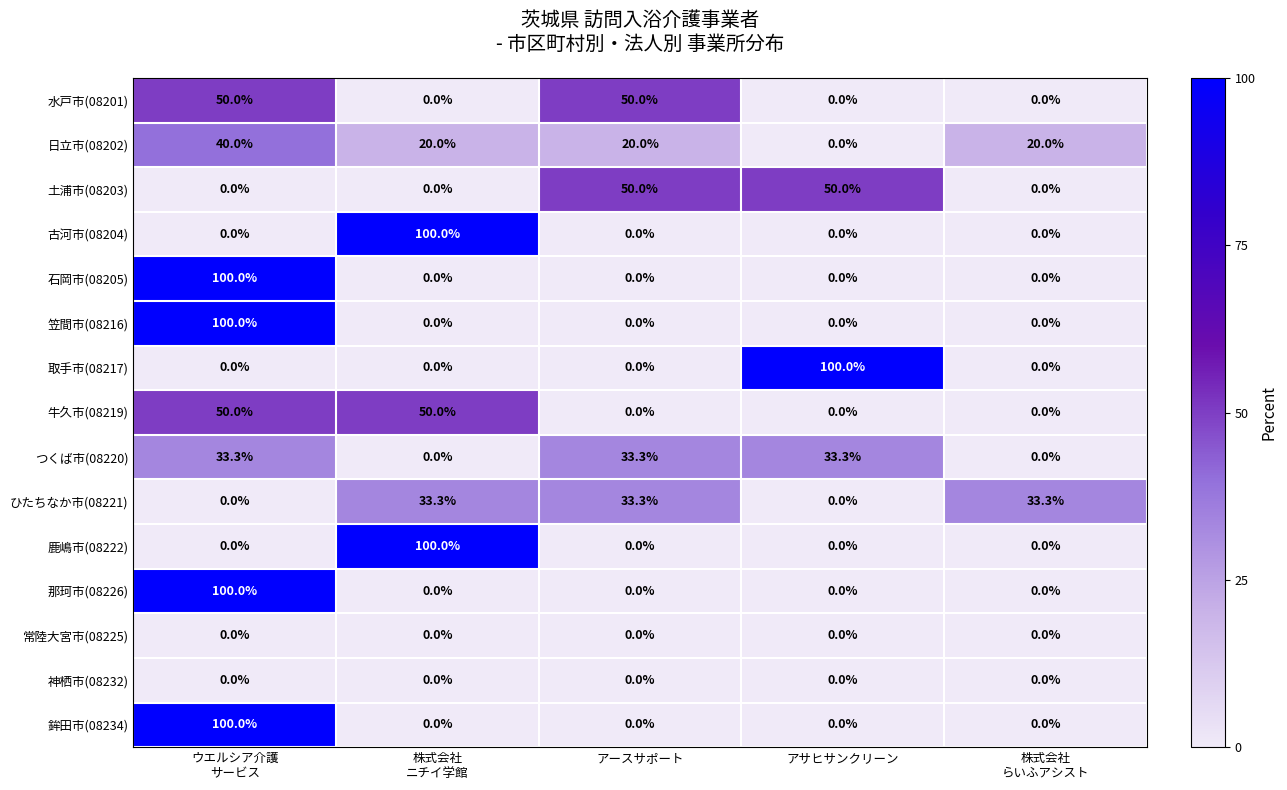

What is the difference between the maximum and minimum values in the ひたちなか市(08221) series?

33.3